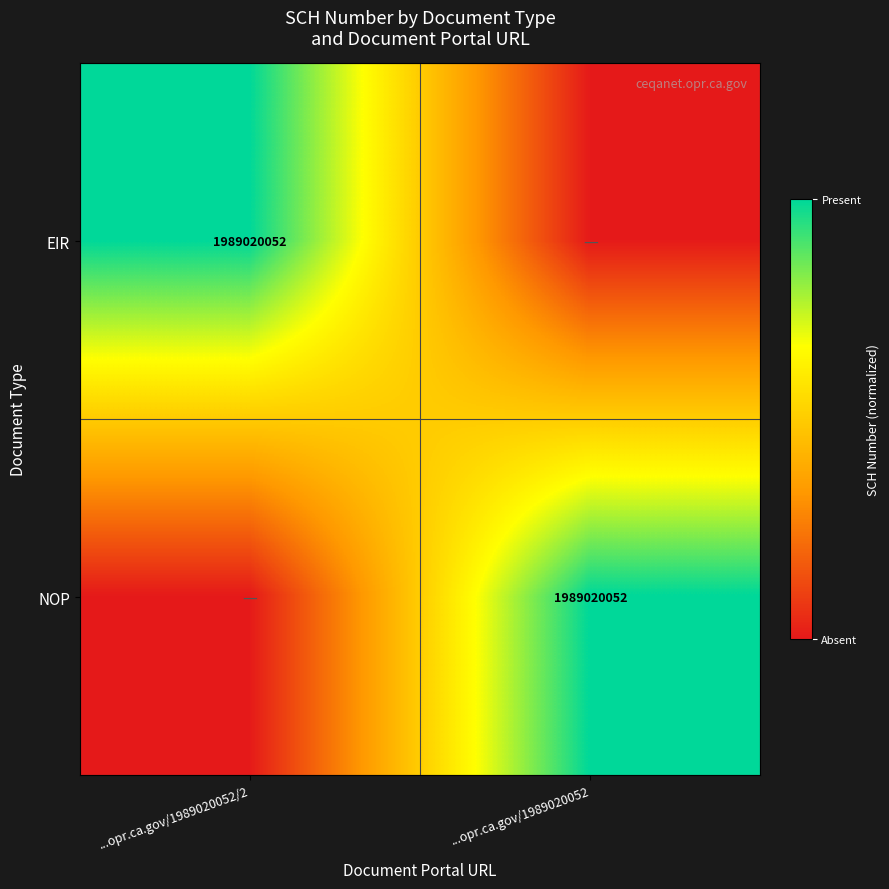

What is the total value across all series at ...opr.ca.gov/1989020052?

1